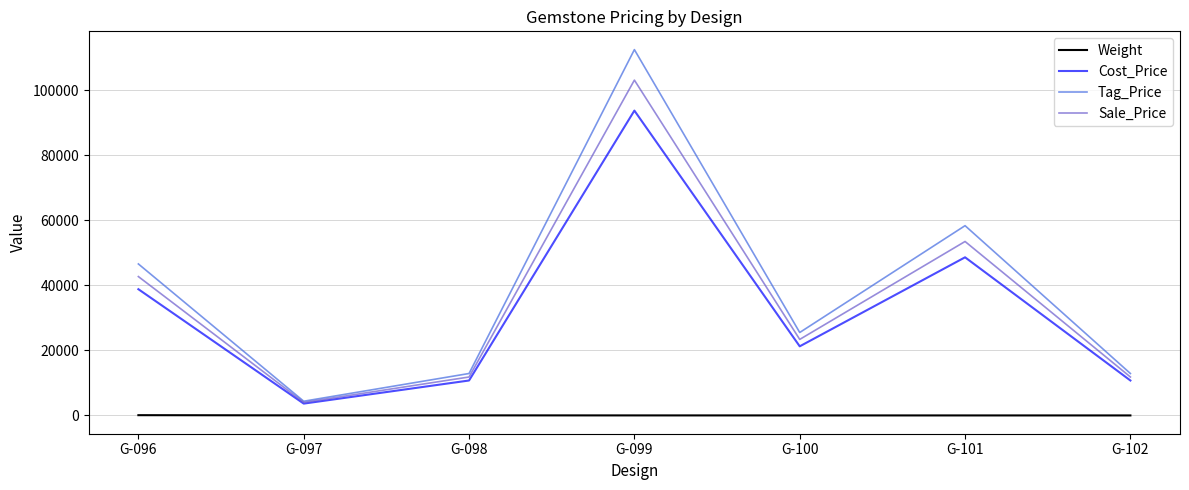

At which category is the sum across all series the highest?

G-099